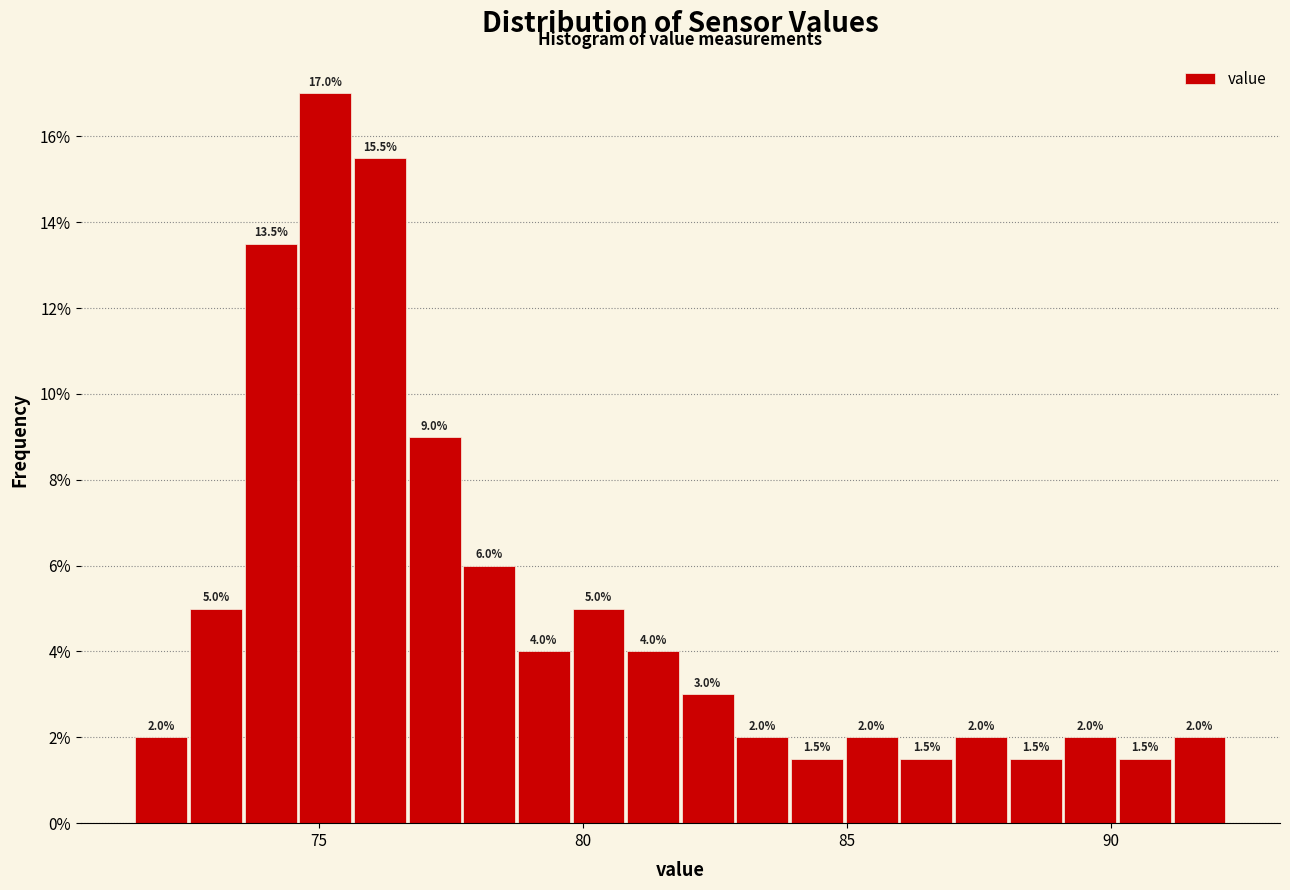

Read against the x-axis, roughly where is the centre of the tallest bar?

75.0